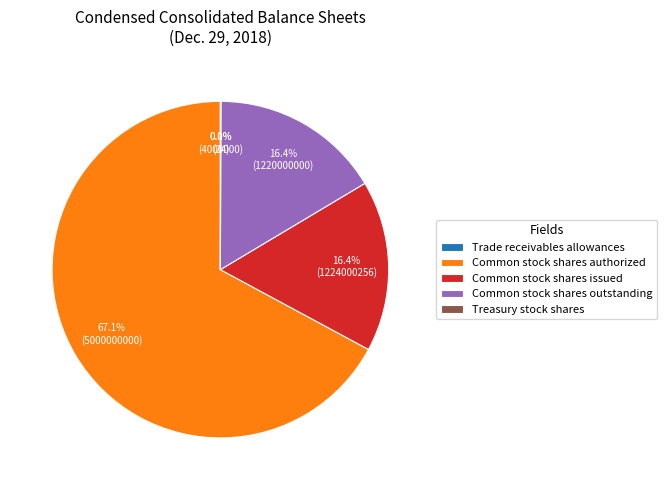

What is the largest slice in the pie chart?

Common stock shares authorized